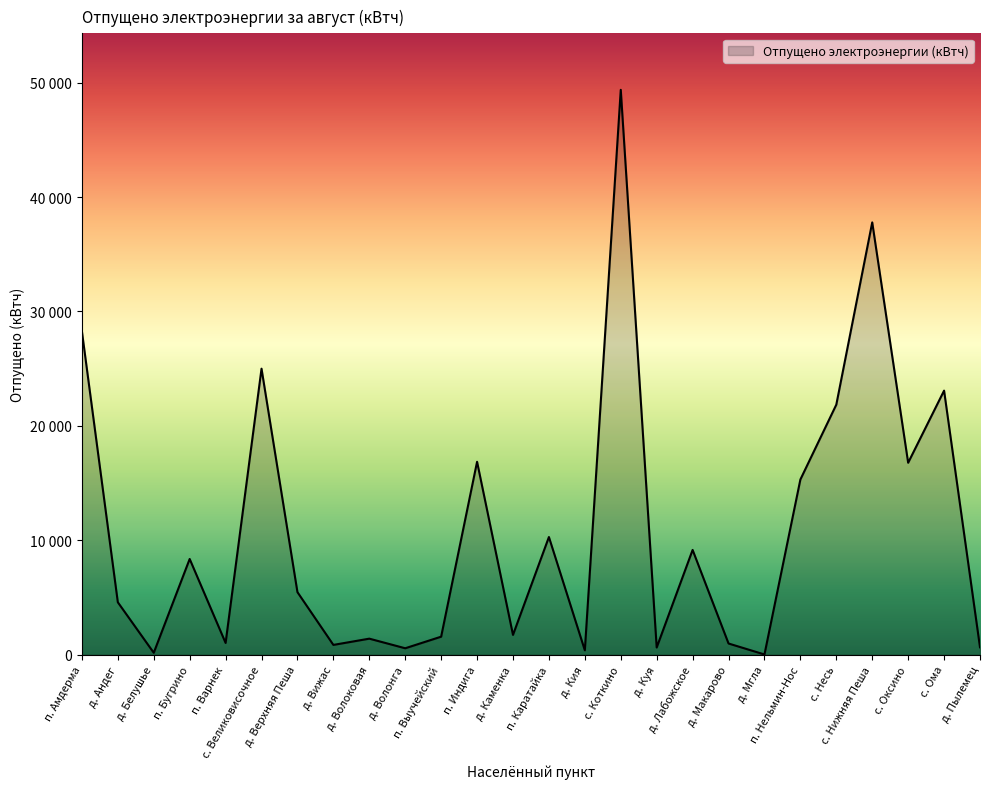

Where does the data first go above 5466?

п. Амдерма